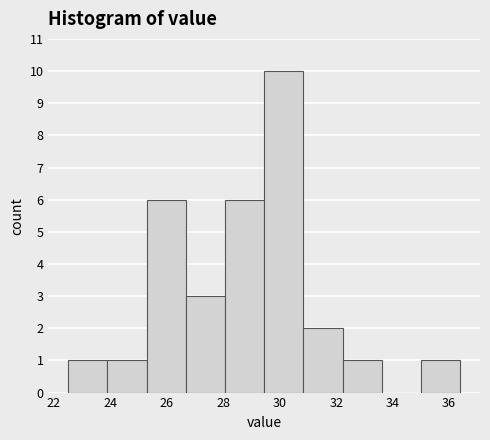

Over which range of the x-axis is the bar tallest?

29.4 to 30.8